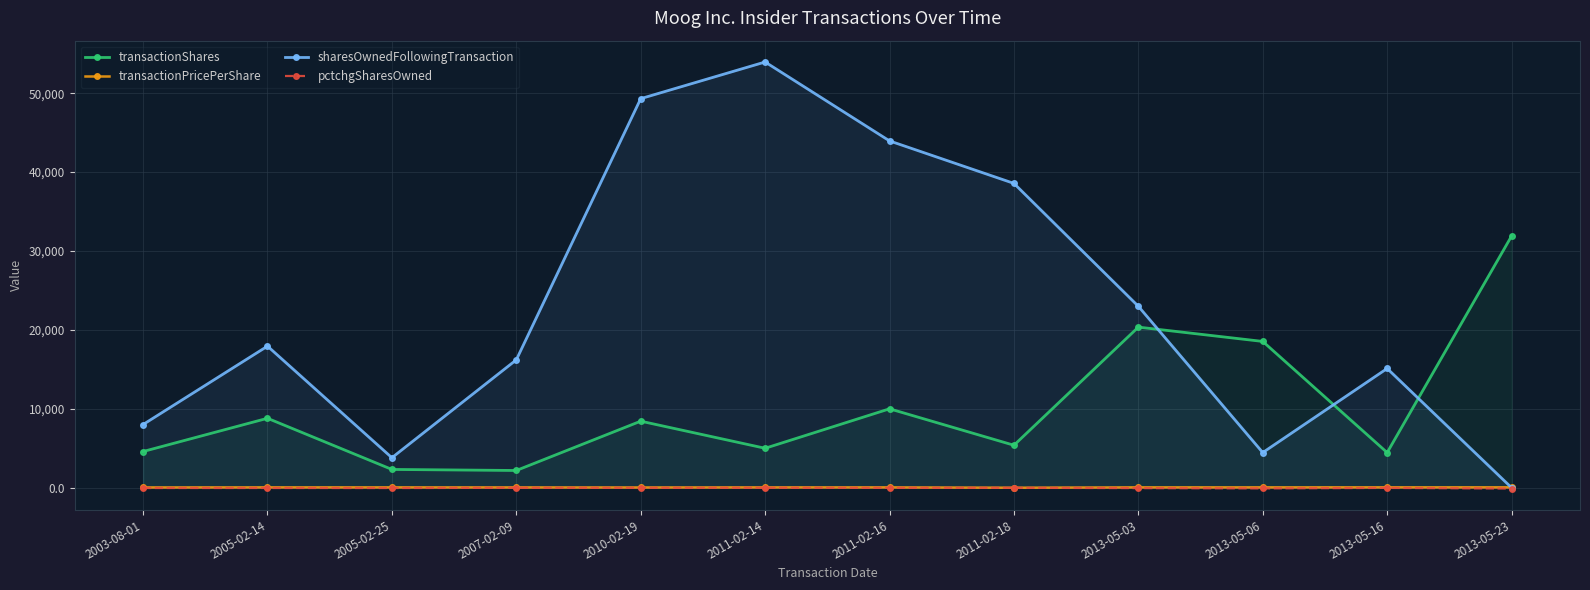

How many values in the transactionPricePerShare series are below 45?

4